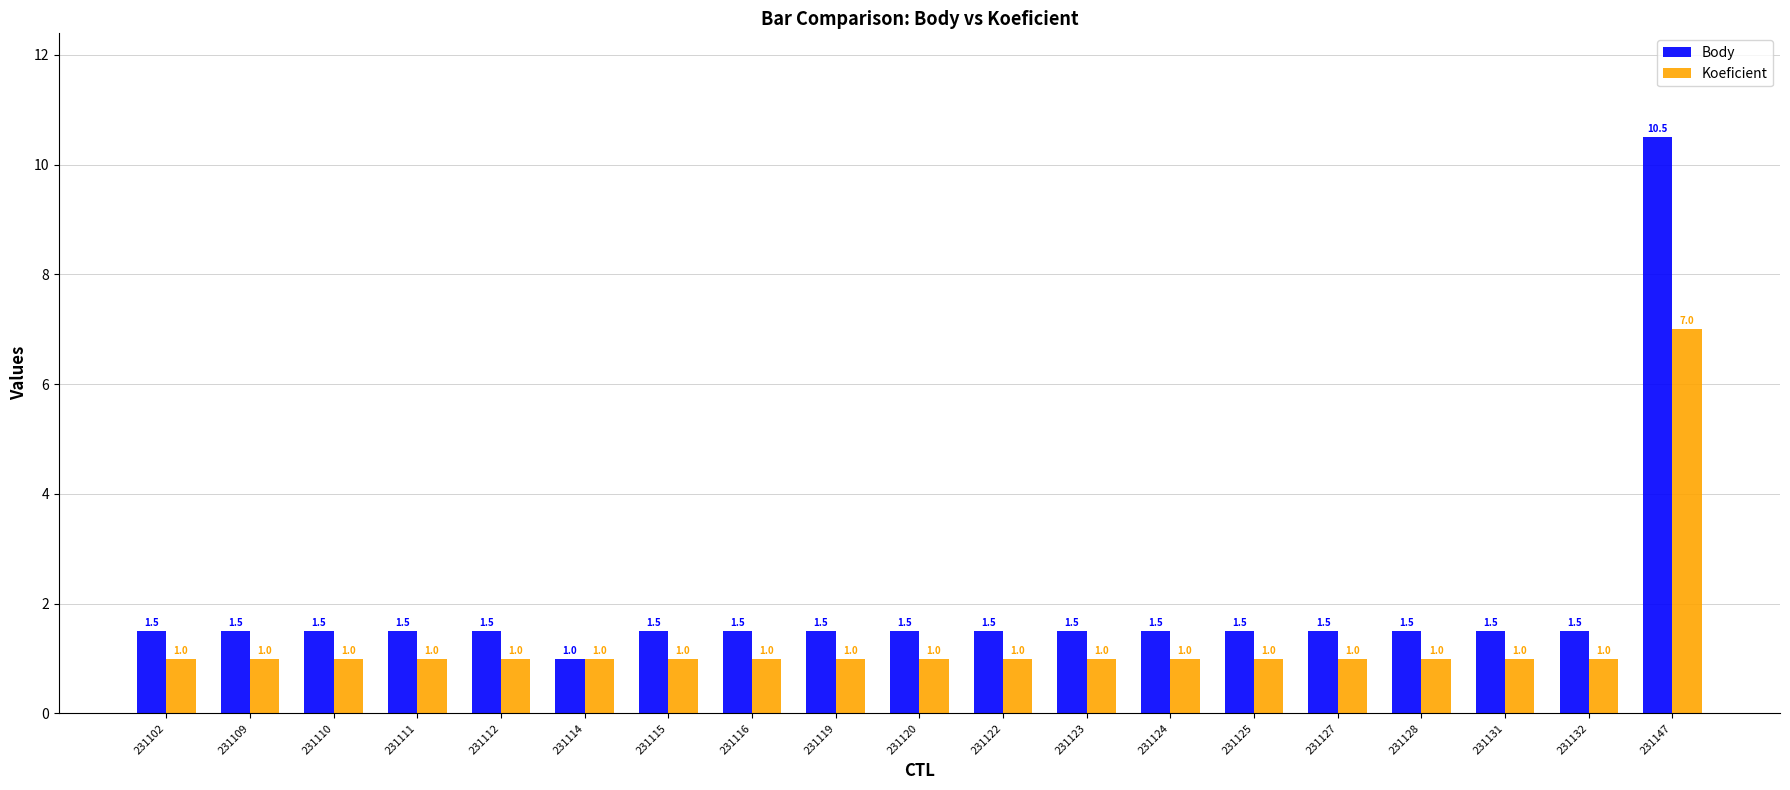

The Body series shows 1.5 at 231110. True or false?

True